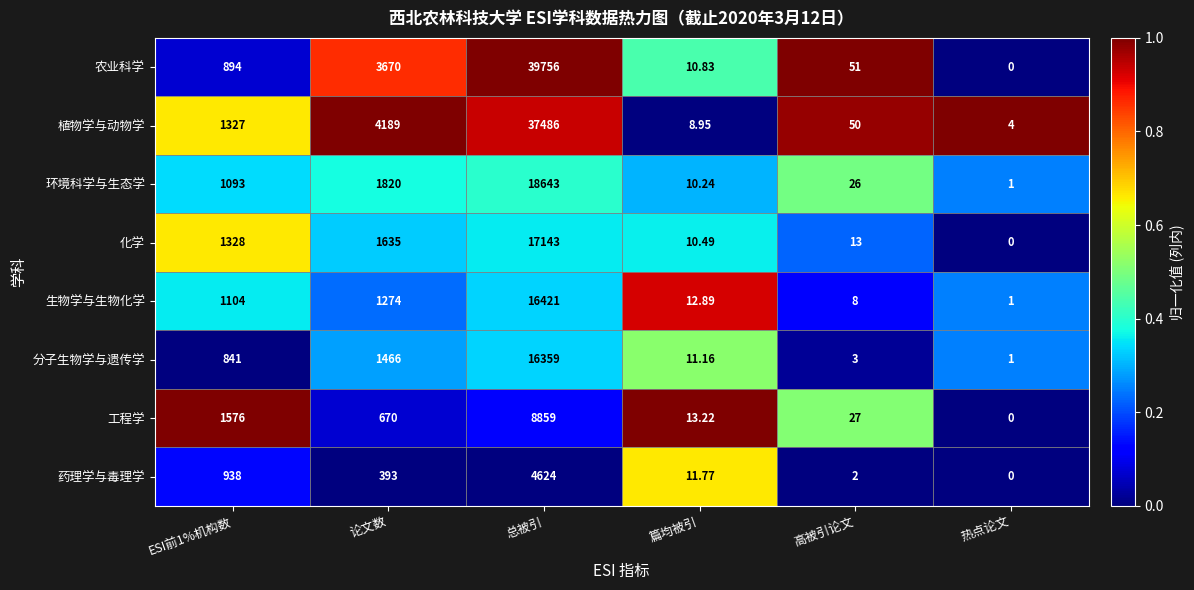

List the series in order of their peak value, lowest first.

药理学与毒理学, 工程学, 分子生物学与遗传学, 生物学与生物化学, 化学, 环境科学与生态学, 植物学与动物学, 农业科学